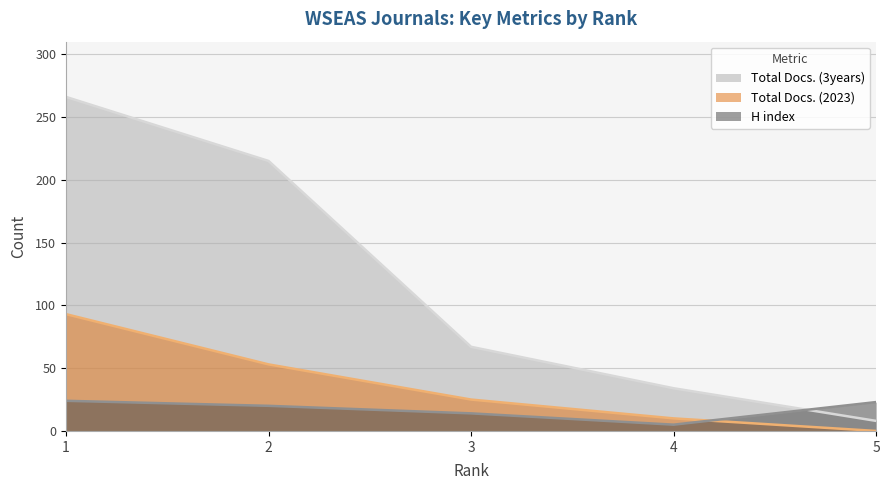

True or false: Total Docs. (2023) and H index cross at least once.

True